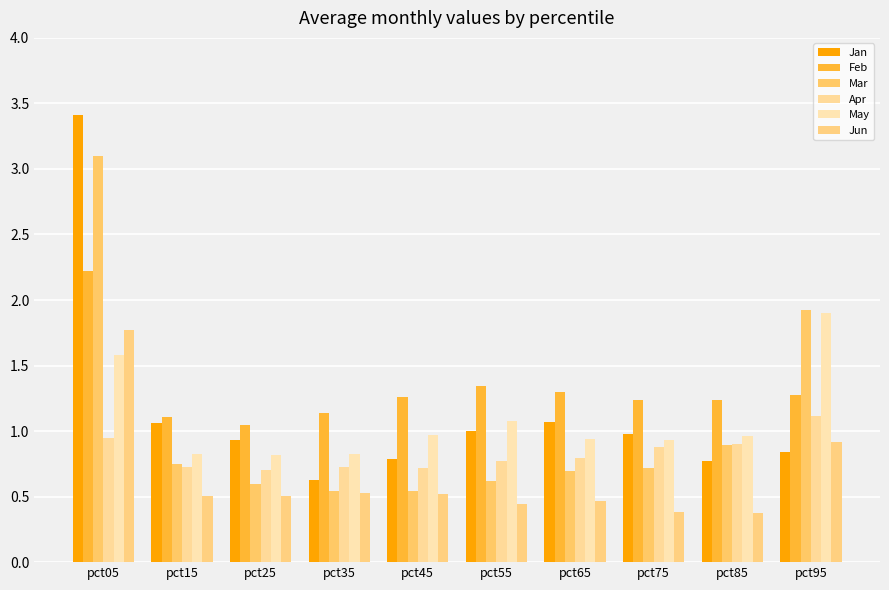

What are all the series names shown in the legend?

Jan, Feb, Mar, Apr, May, Jun